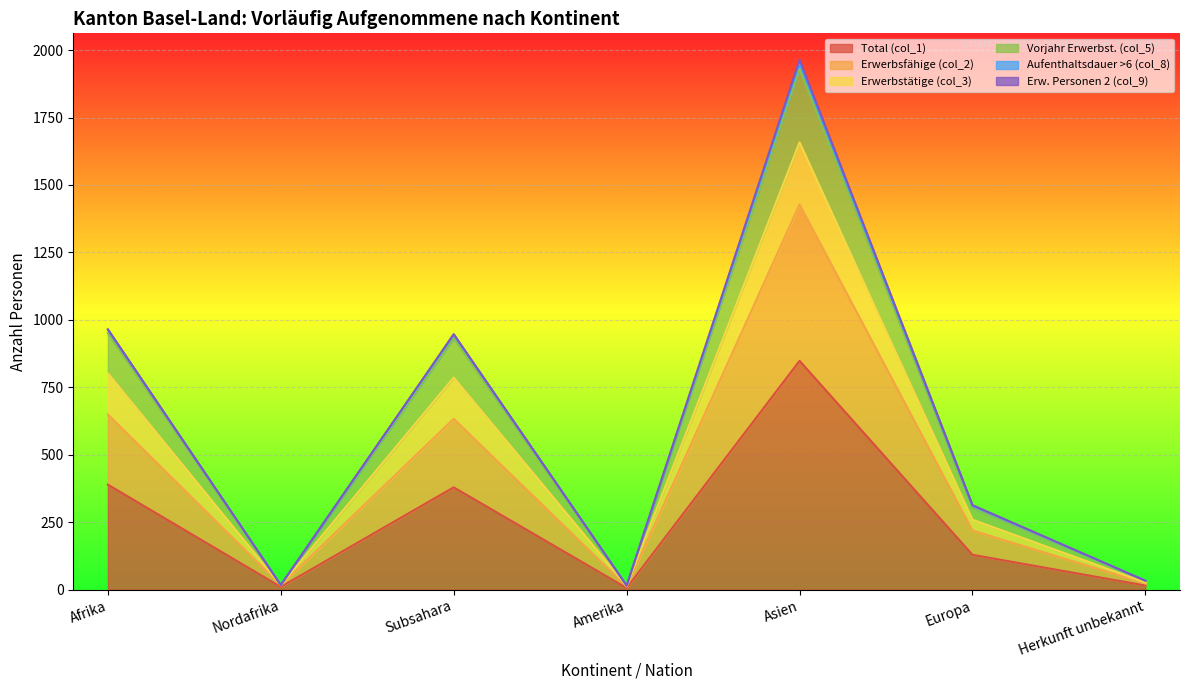

What is the minimum value for Total (col_1)?

6